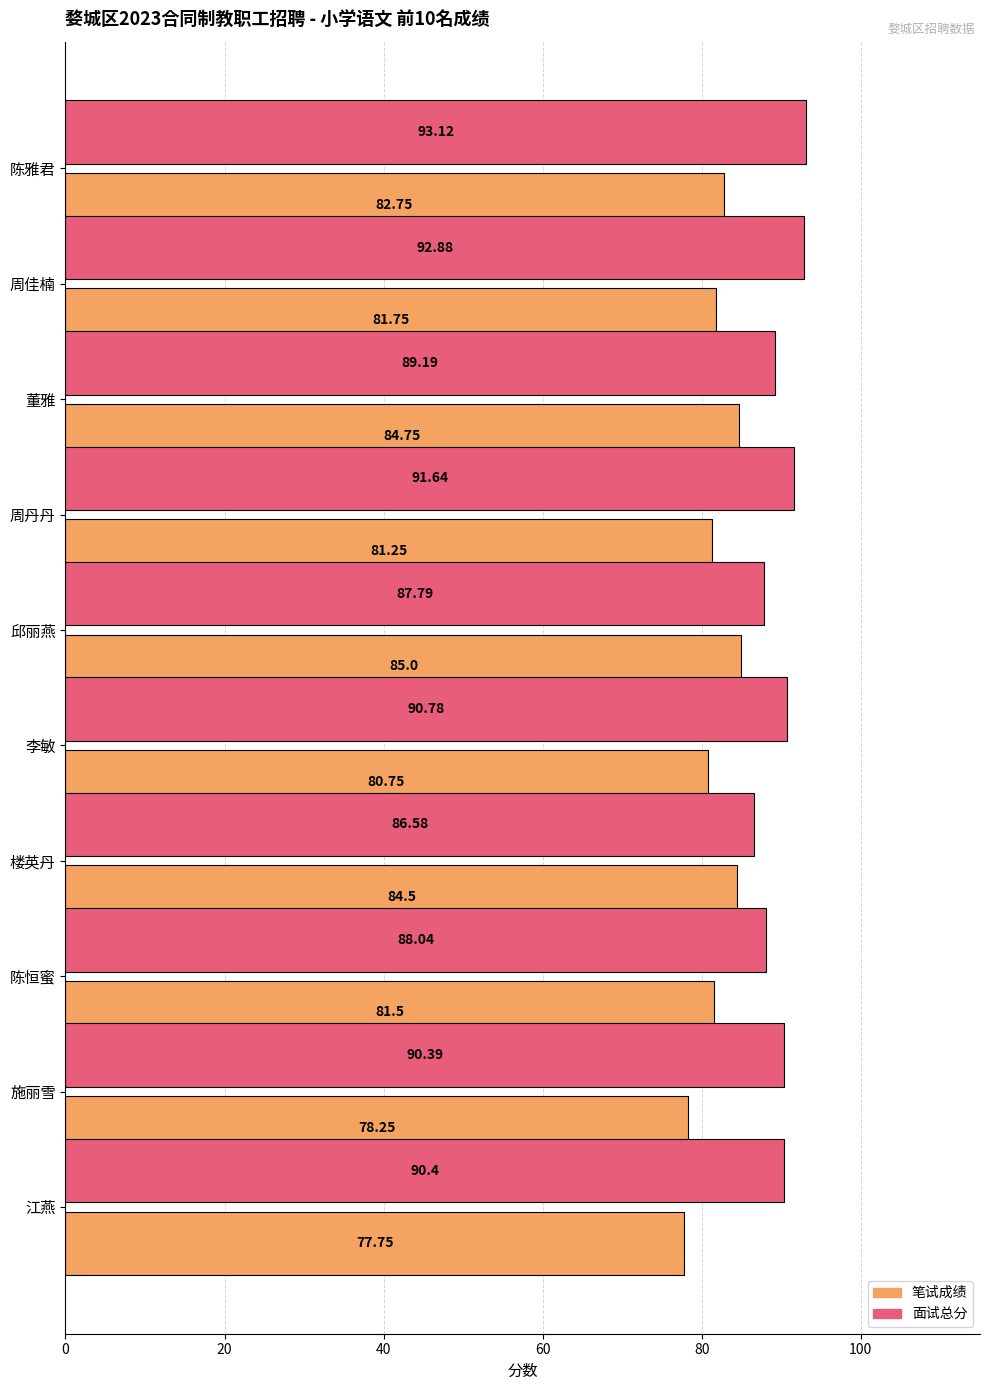

Where is 面试总分 nearest to the value 89?

董雅